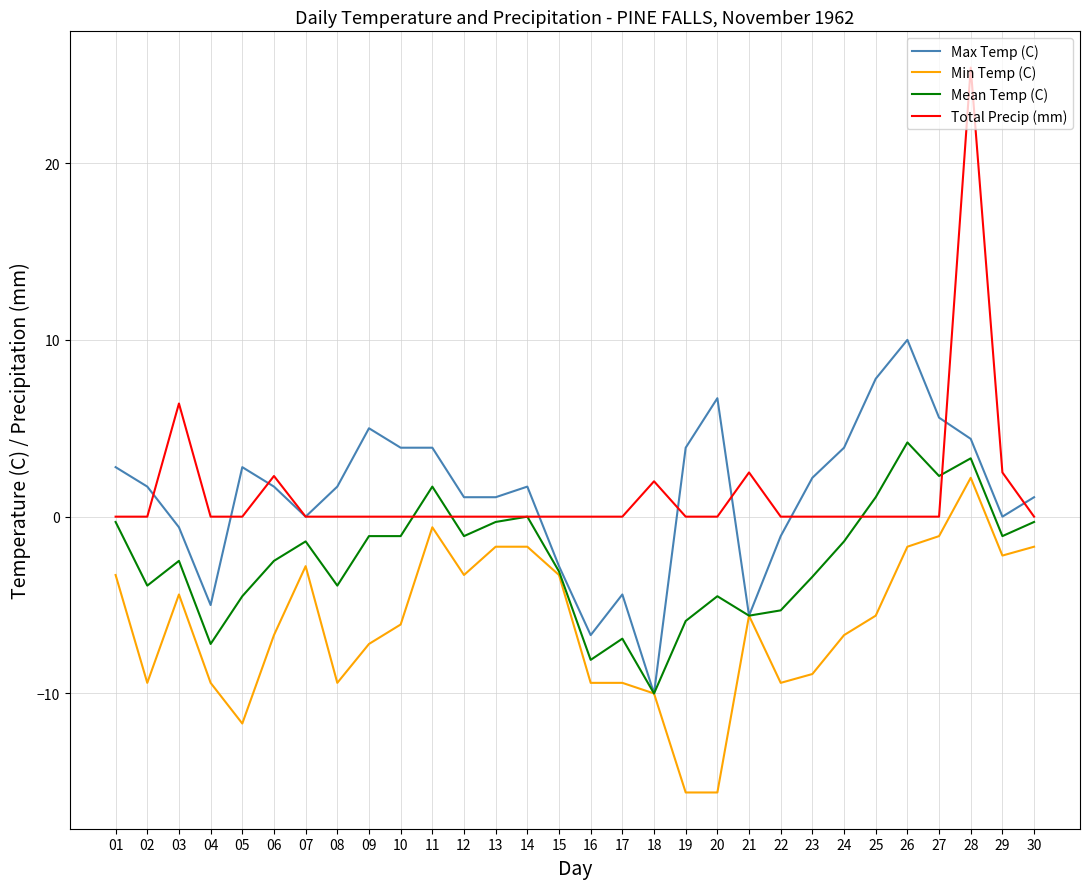

Where is the first local minimum for Max Temp (C)?

04